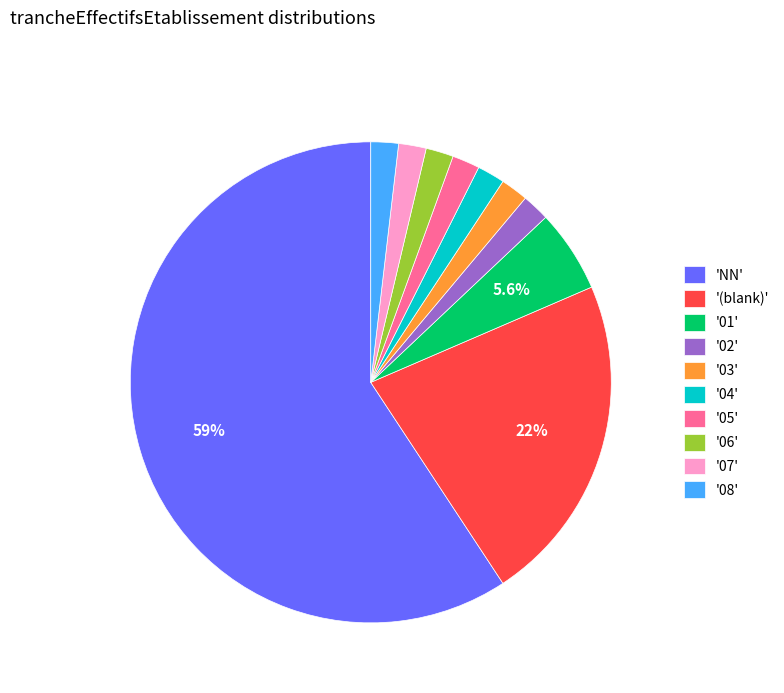

How many slices are in this pie chart?

10